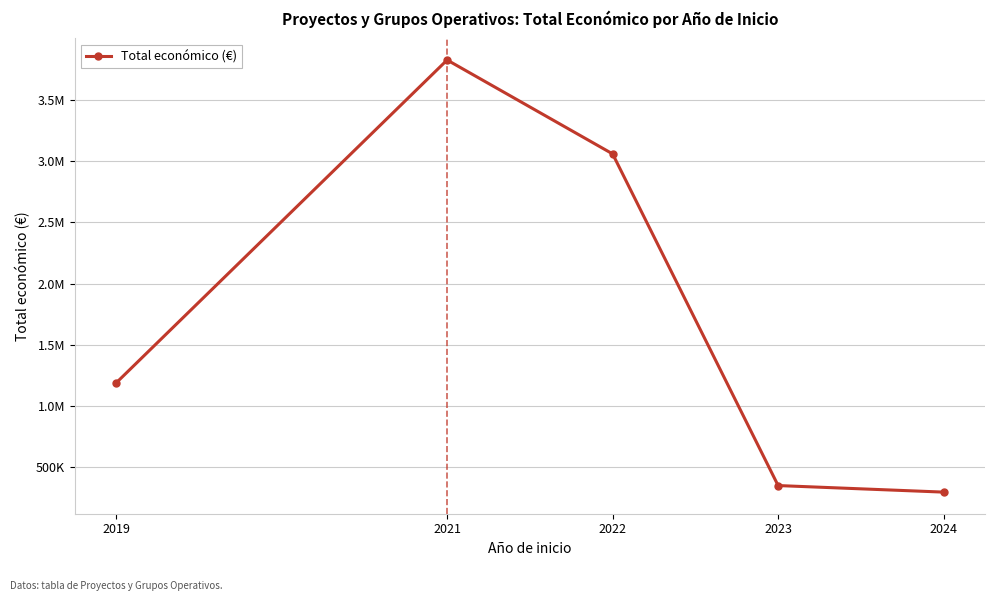

Rank the categories by value from lowest to highest.

2024, 2023, 2019, 2022, 2021